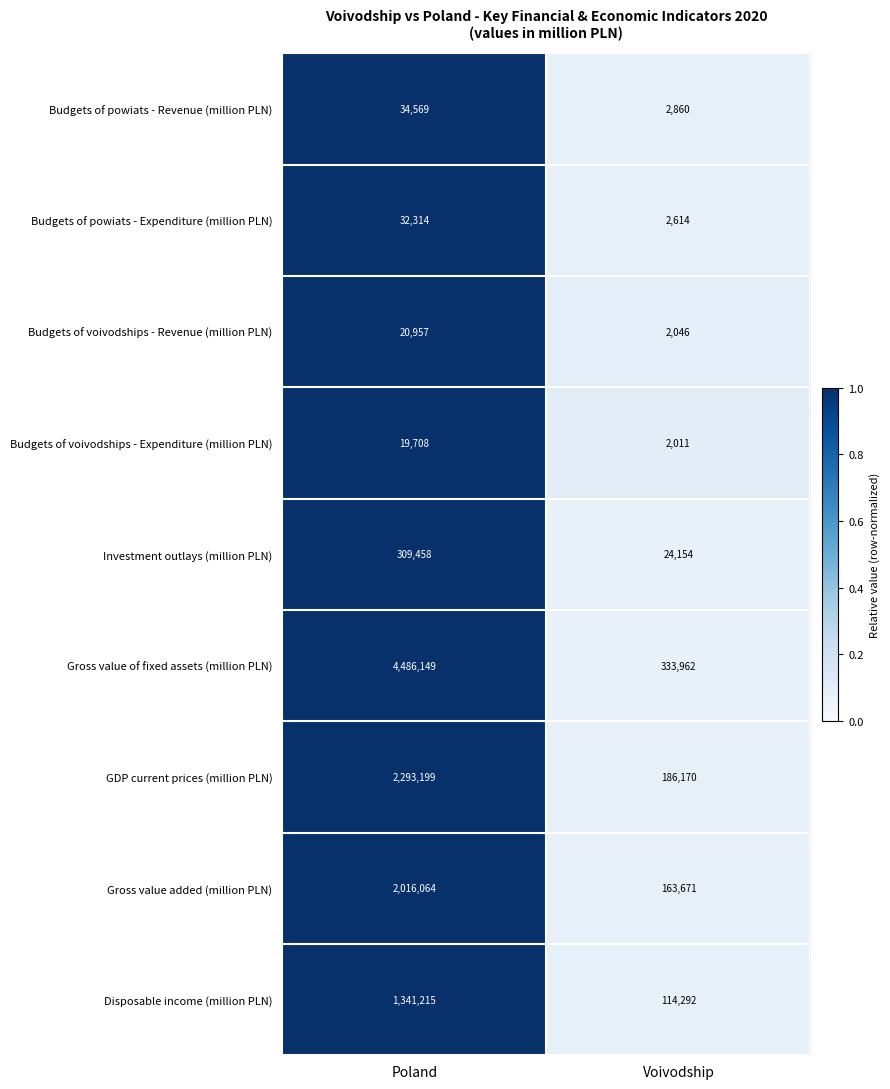

Reading right to left, transcribe all the data shown in this chart.

Budgets of powiats - Revenue (million PLN): Voivodship=2860	Poland=34569
Budgets of powiats - Expenditure (million PLN): Voivodship=2614	Poland=32314
Budgets of voivodships - Revenue (million PLN): Voivodship=2046	Poland=20957
Budgets of voivodships - Expenditure (million PLN): Voivodship=2011	Poland=19708
Investment outlays (million PLN): Voivodship=24154	Poland=309458
Gross value of fixed assets (million PLN): Voivodship=333962	Poland=4486149
GDP current prices (million PLN): Voivodship=186170	Poland=2293199
Gross value added (million PLN): Voivodship=163671	Poland=2016064
Disposable income (million PLN): Voivodship=114292	Poland=1341215